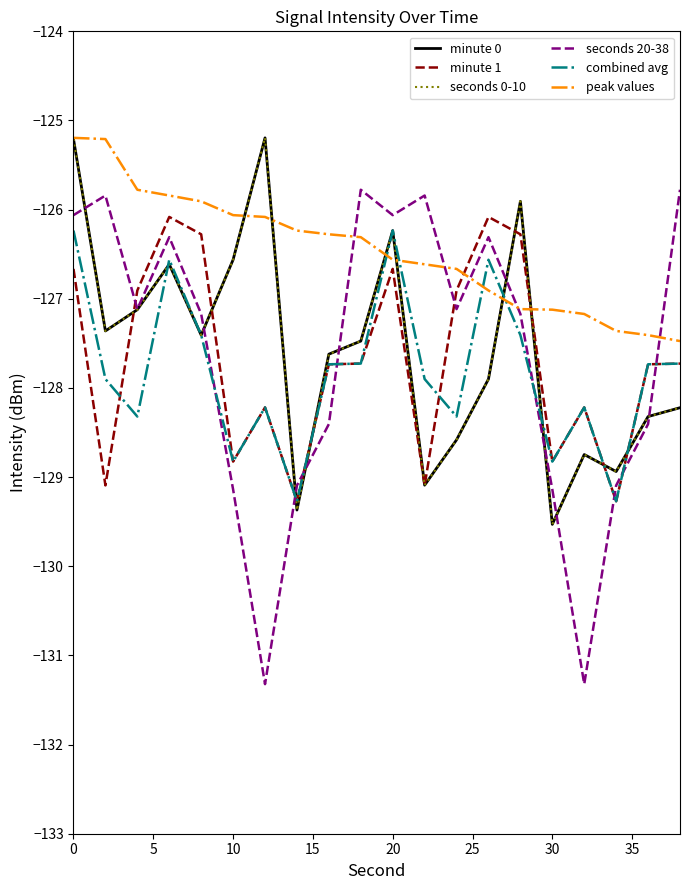

Does the chart display data point markers on the line(s)?

No